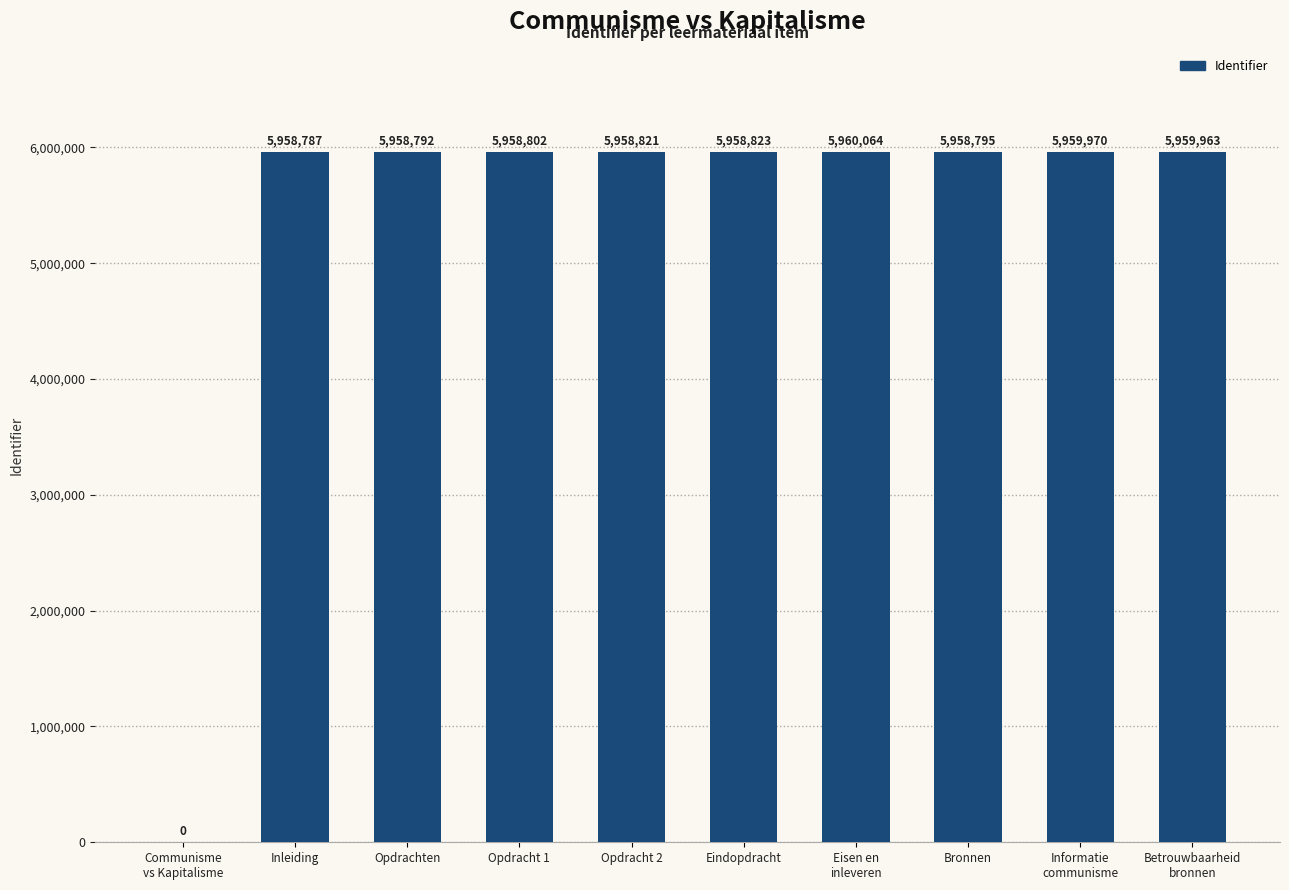

Reading right to left, transcribe all the data shown in this chart.

Betrouwbaarheid
bronnen=5959963	Informatie
communisme=5959970	Bronnen=5958795	Eisen en
inleveren=5960064	Eindopdracht=5958823	Opdracht 2=5958821	Opdracht 1=5958802	Opdrachten=5958792	Inleiding=5958787	Communisme
vs Kapitalisme=0